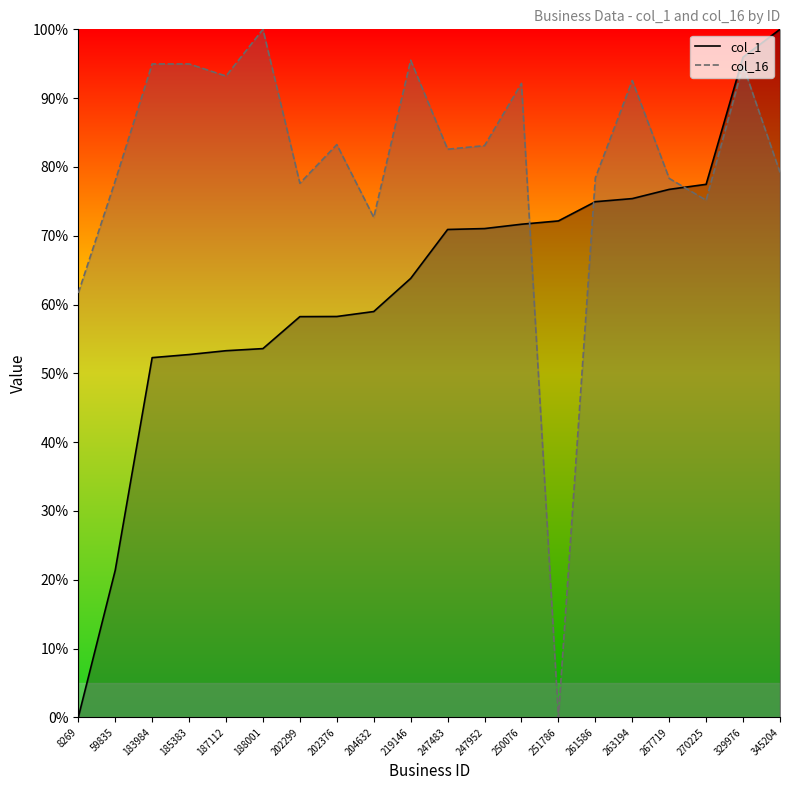

Which series changed the most between 247952 and 250076?

col_16